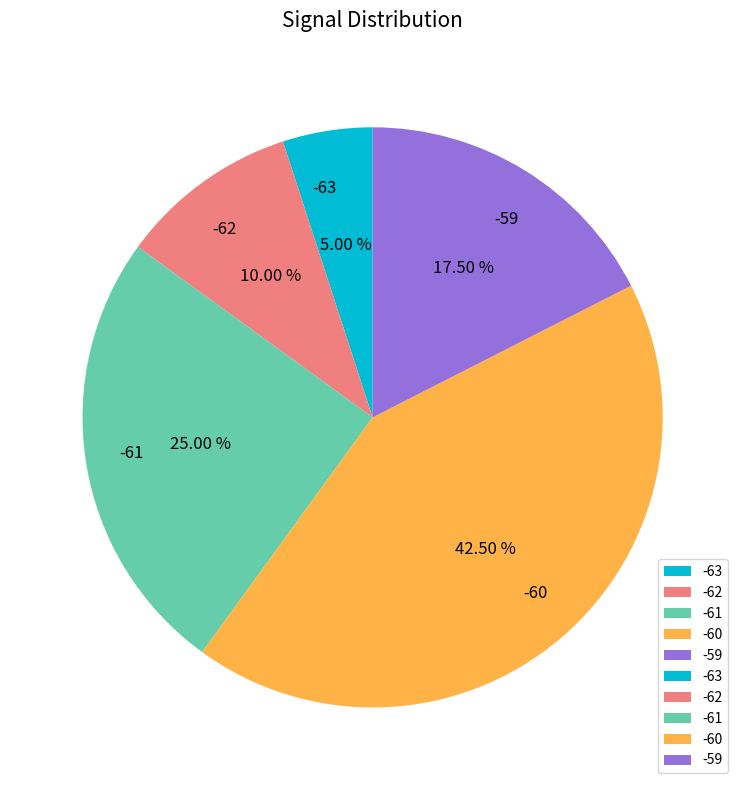

What is the ratio of the value at -61 to the value at -63?

5.0